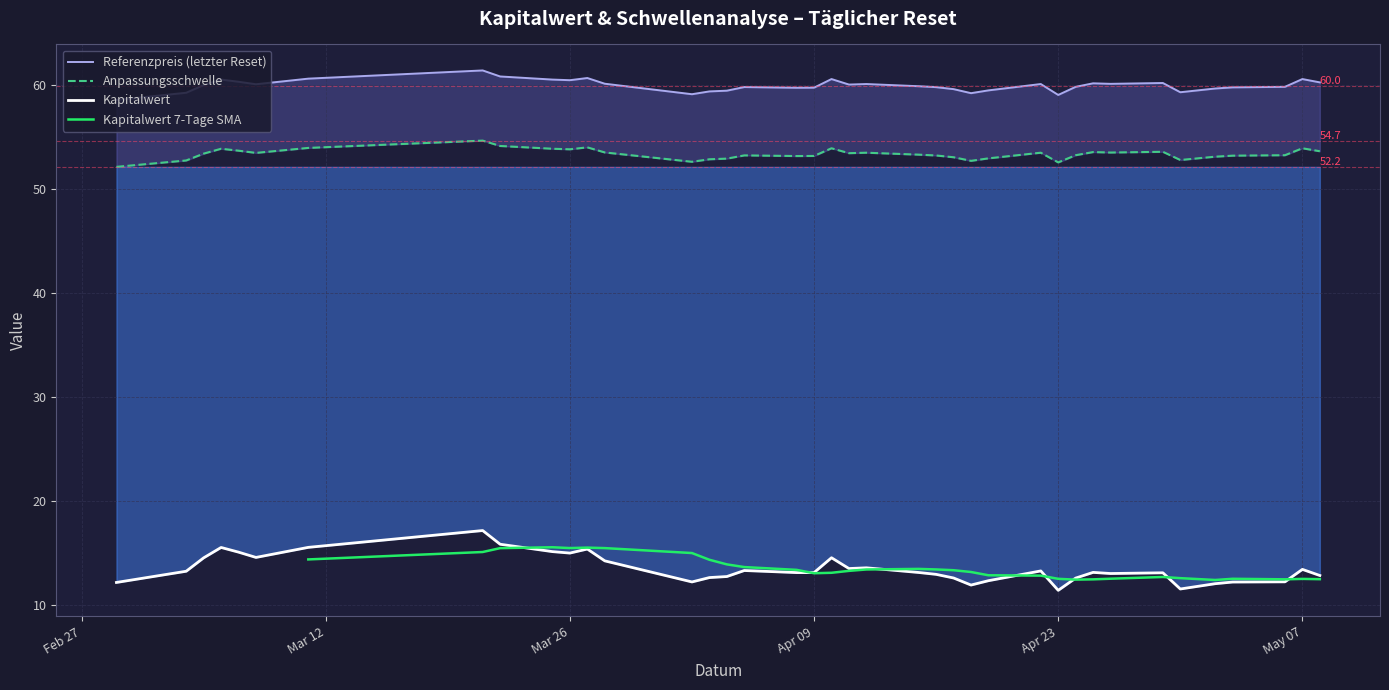

Is it true that Referenzpreis (letzter Reset) equals 20.6 at 31?

False